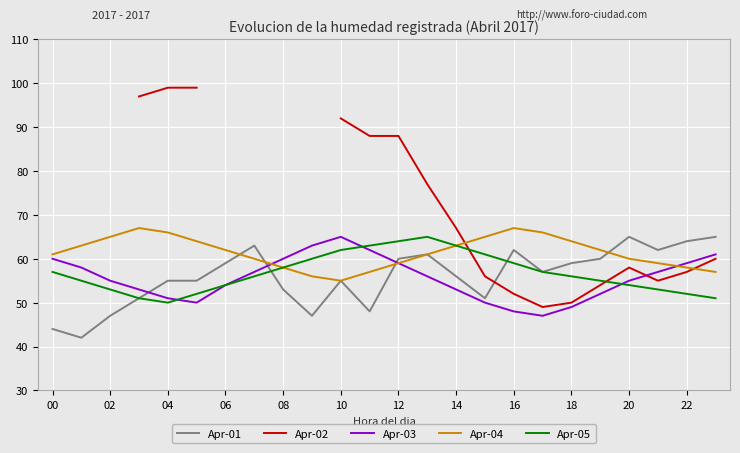

Is the value of Apr-01 at 10 greater than the value of Apr-05 at 12?

No